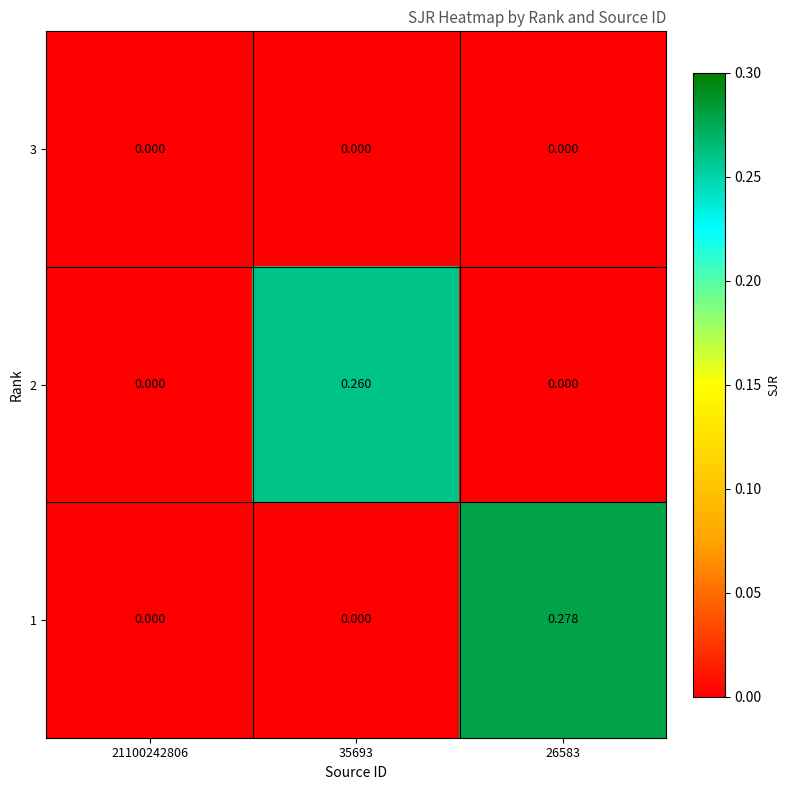

How many distinct data groups are displayed?

3